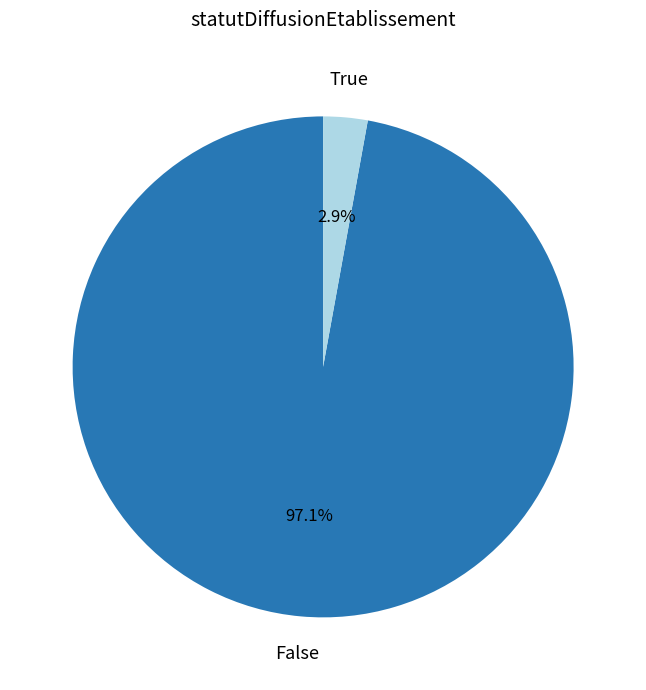

Is there a majority slice in this chart?

Yes